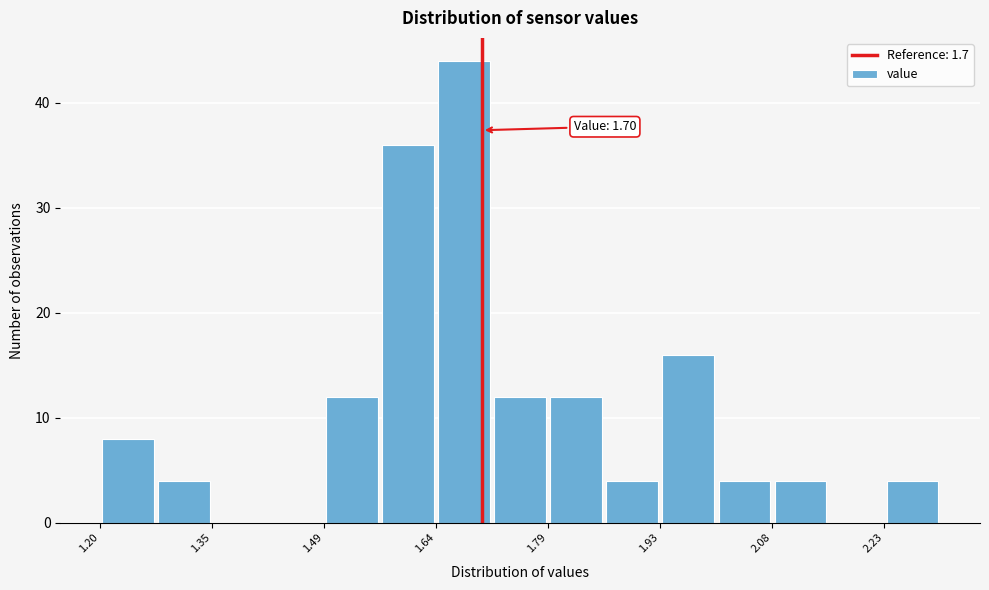

Read against the x-axis, roughly where is the centre of the tallest bar?

1.68